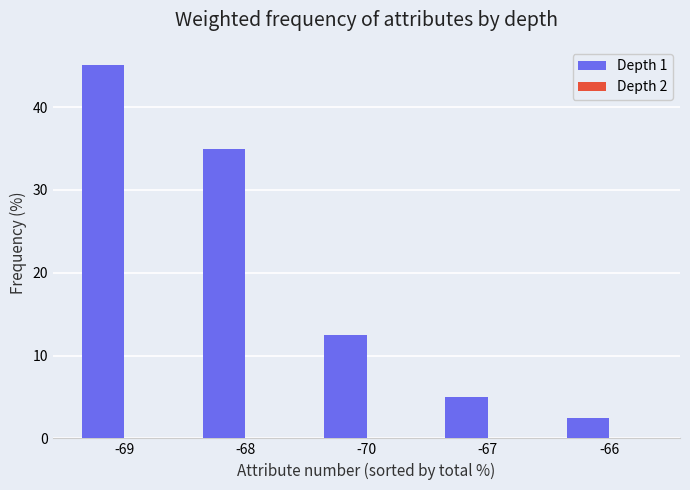

What is the label of the 1st bar from the left?

-69